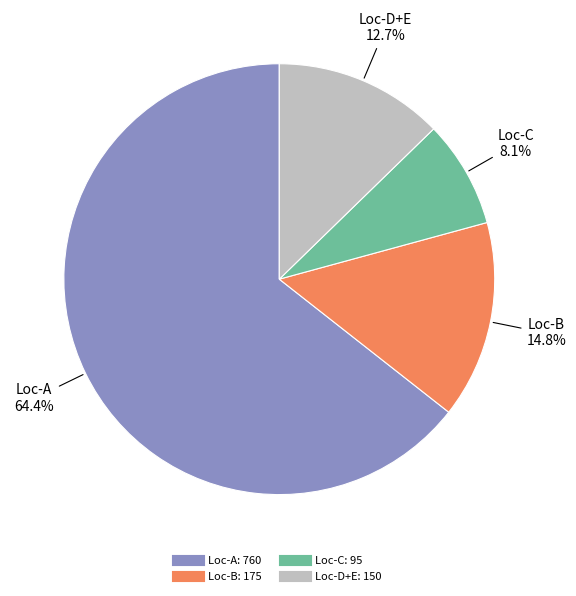

Is there a majority slice in this chart?

Yes